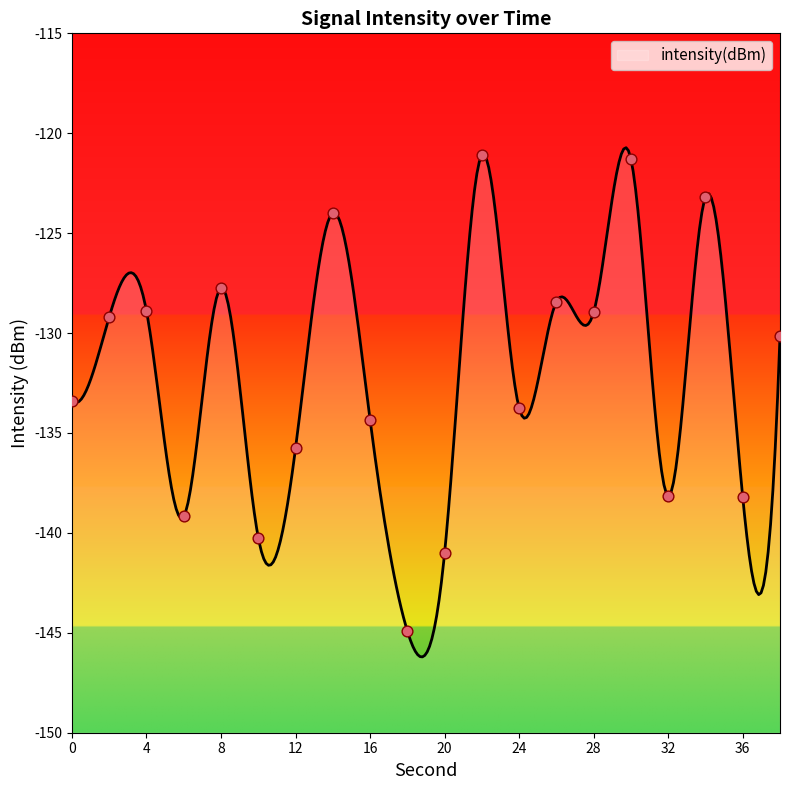

What is the change in value from 2 to 14?

+5.2